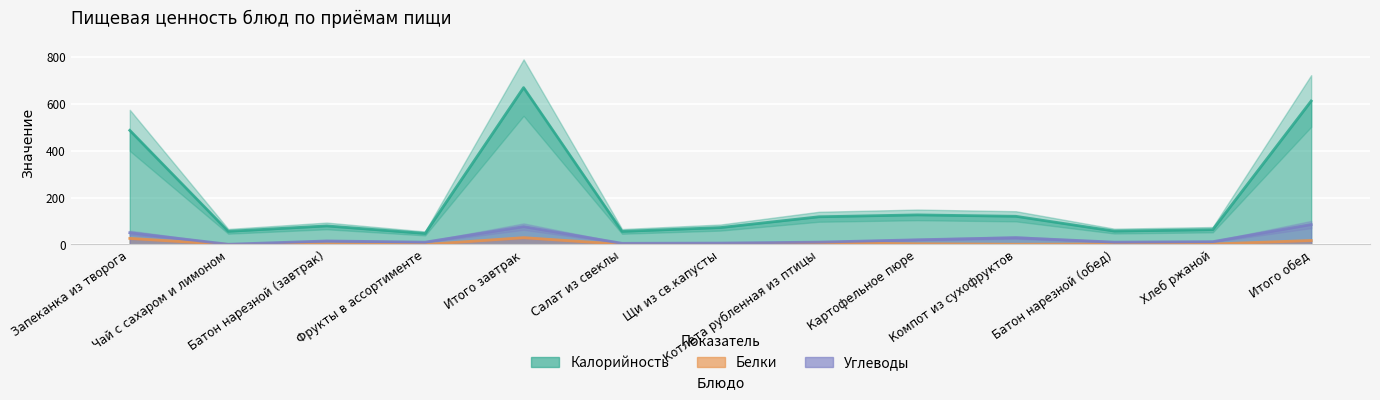

Rank the series at Салат из свеклы from lowest to highest value.

Белки, Углеводы, Калорийность